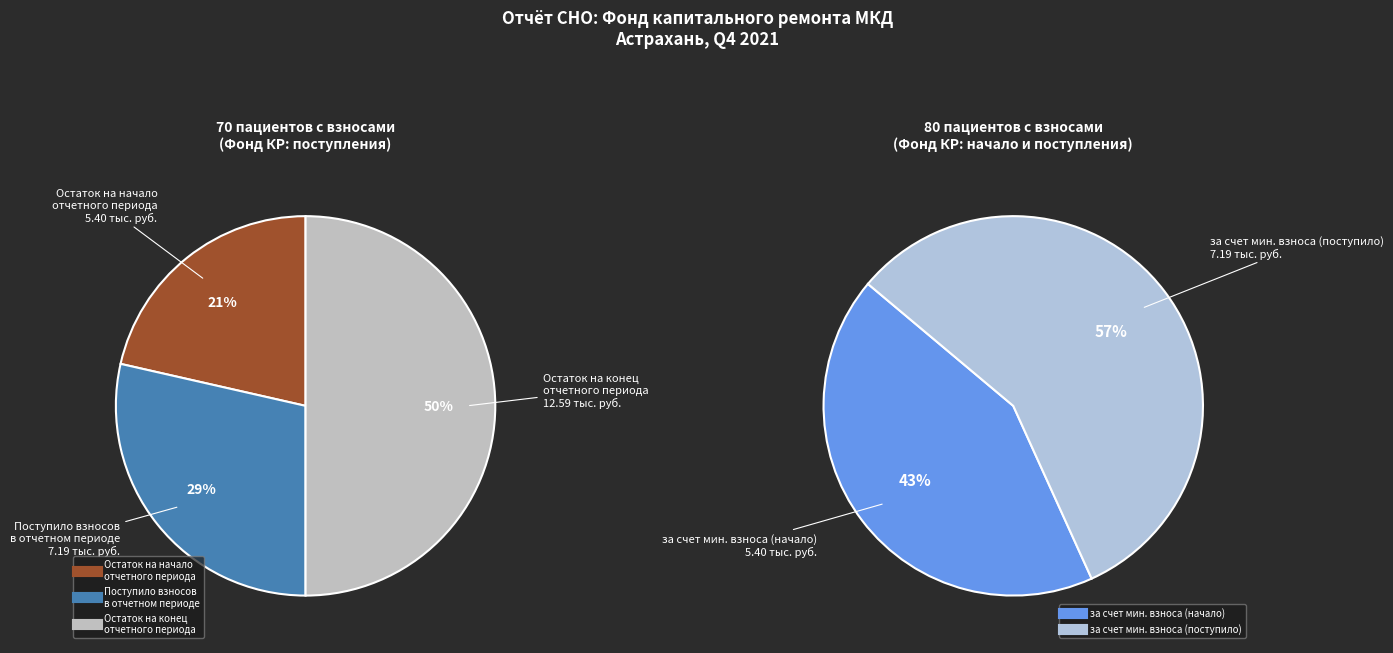

To the nearest percent, what is the combined percentage of за счет минимального взноса and сверх минимального размера взноса?

100%